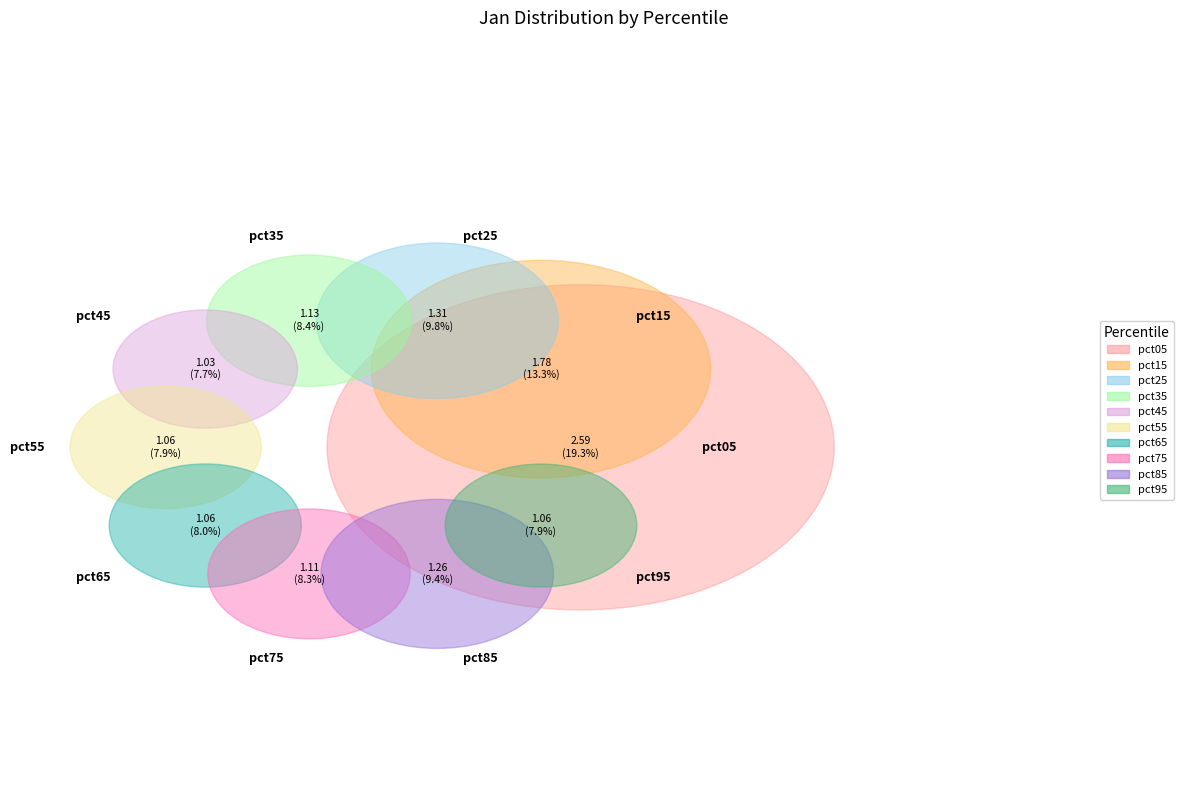

Does any single category account for the majority?

No